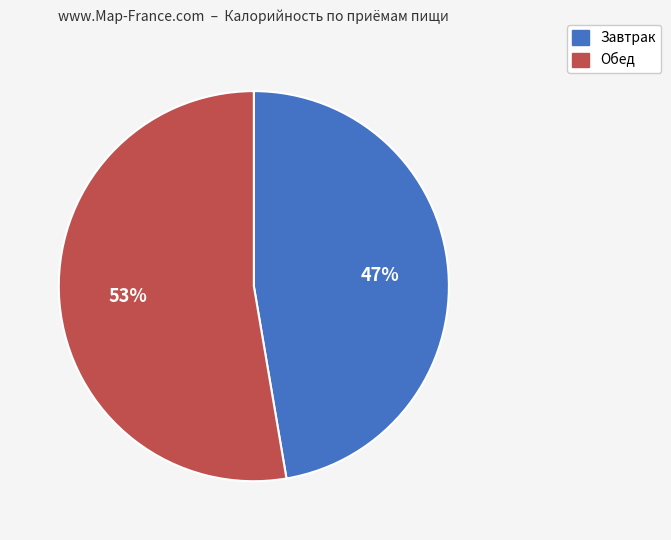

How many segments does this pie chart have?

2